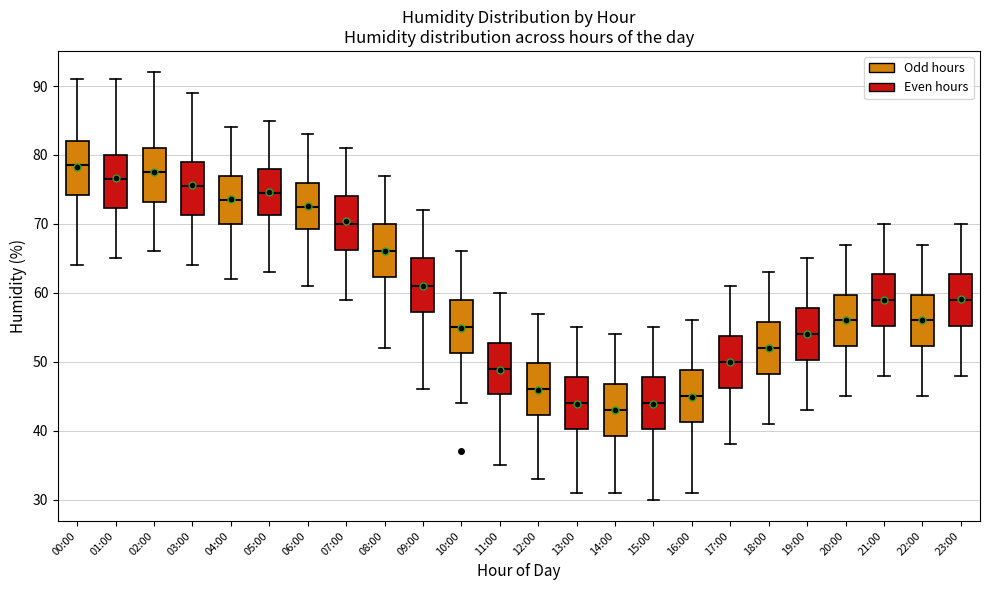

Which box's median line is the lowest?

14:00